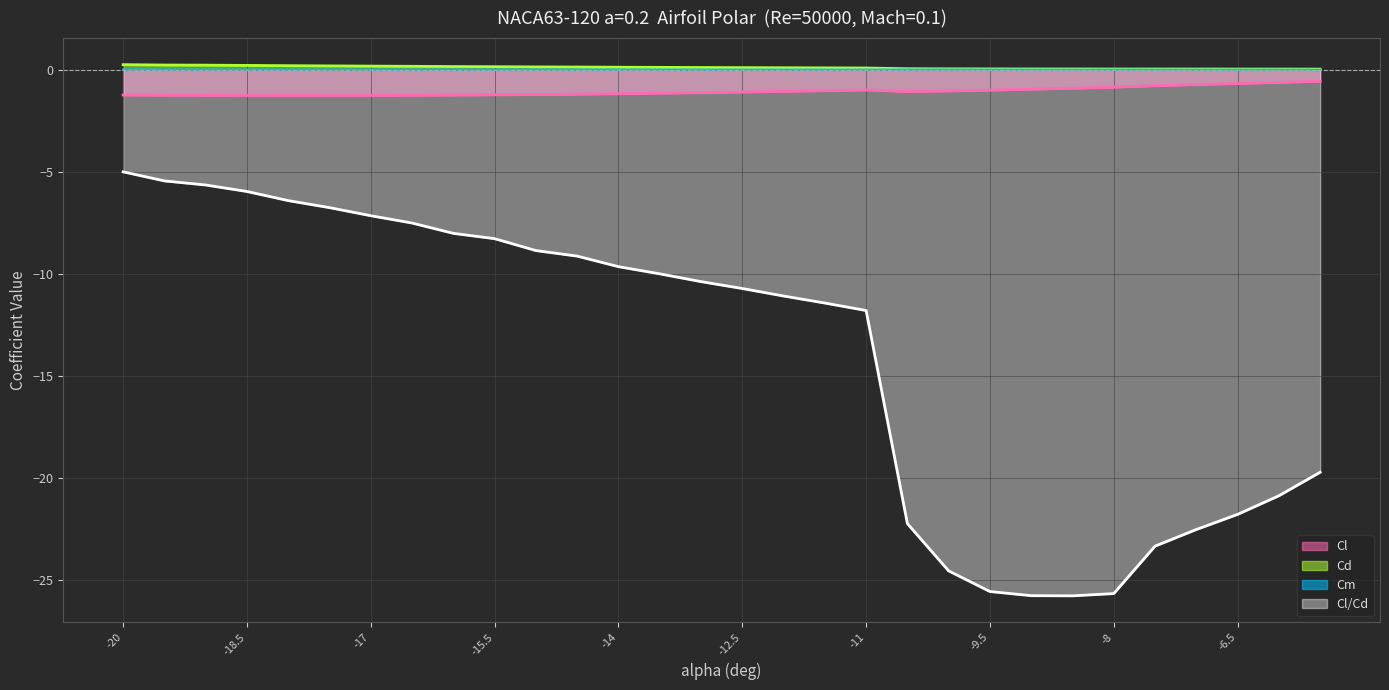

What is the value of the Cl/Cd (line) point at the 10th from the left?

-8.3